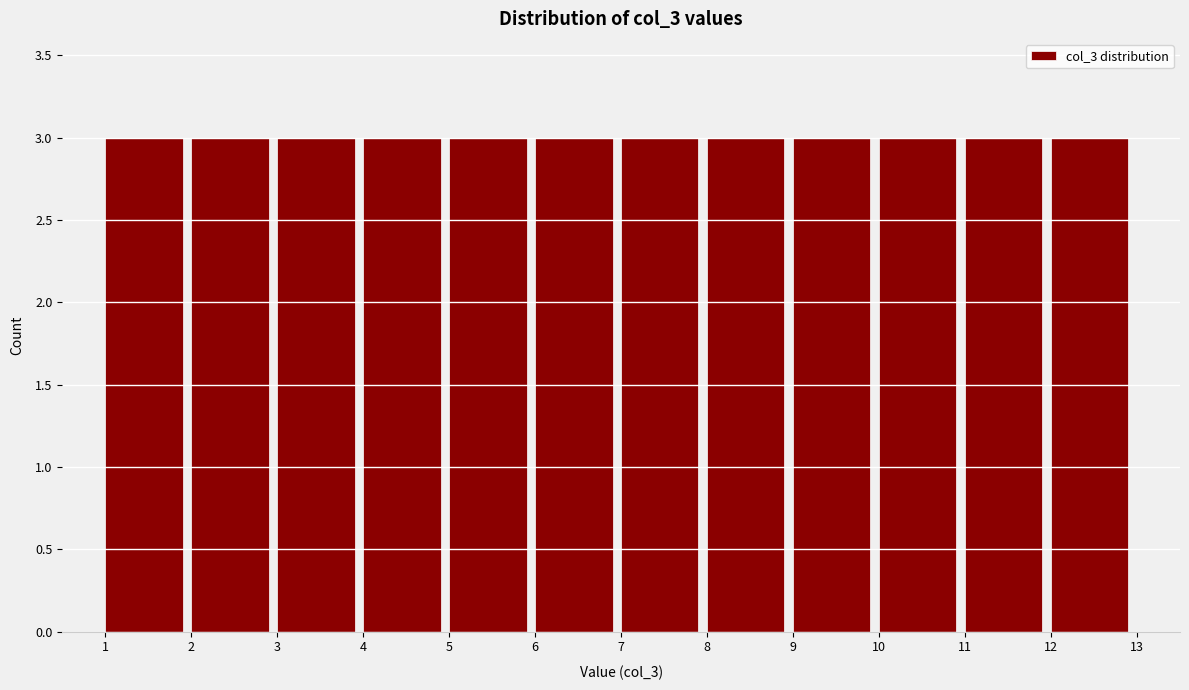

How tall is the bar that spans 9 to 10 on the x-axis? The values are not printed on the chart, so give them approximately, as read against the axis.

3